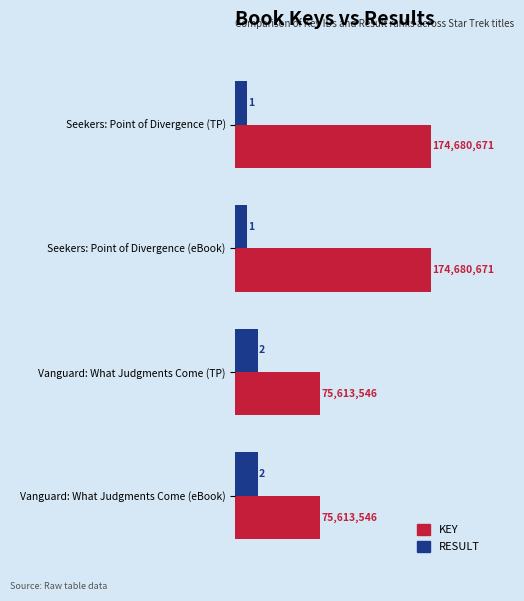

Are the bars horizontal?

Yes